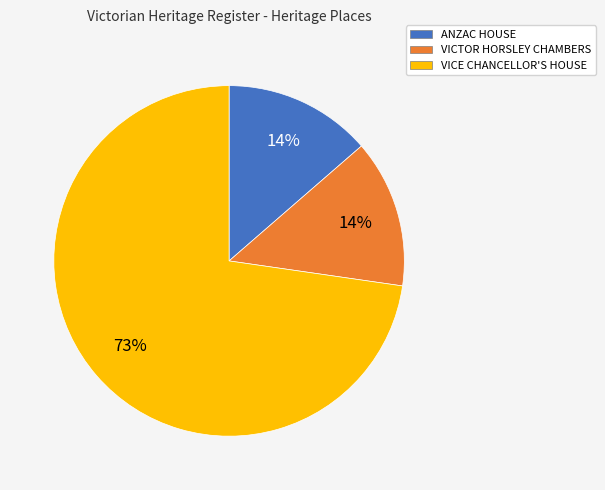

Does VICE CHANCELLOR'S HOUSE account for over 50% of the chart?

Yes